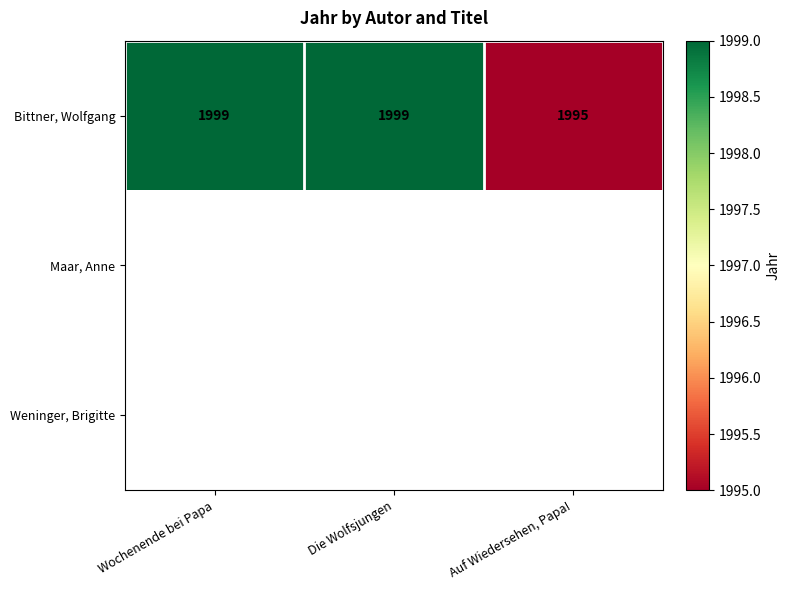

Which category has the lowest value in the Bittner, Wolfgang series?

Auf Wiedersehen, Papa!